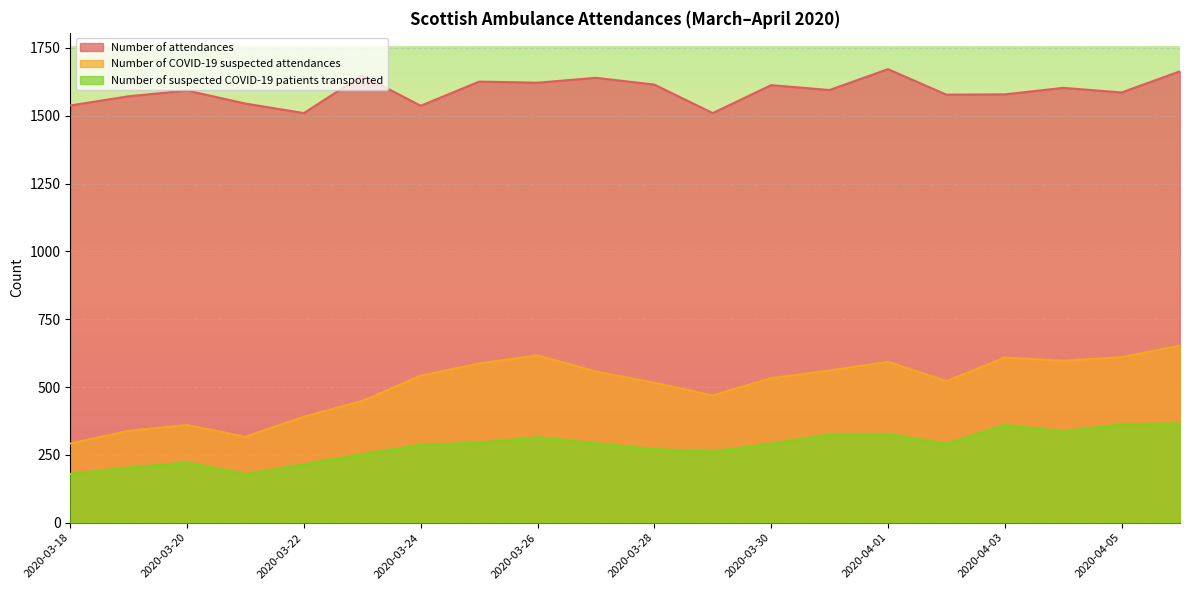

Which series has the largest range (max minus min)?

Number of COVID-19 suspected attendances